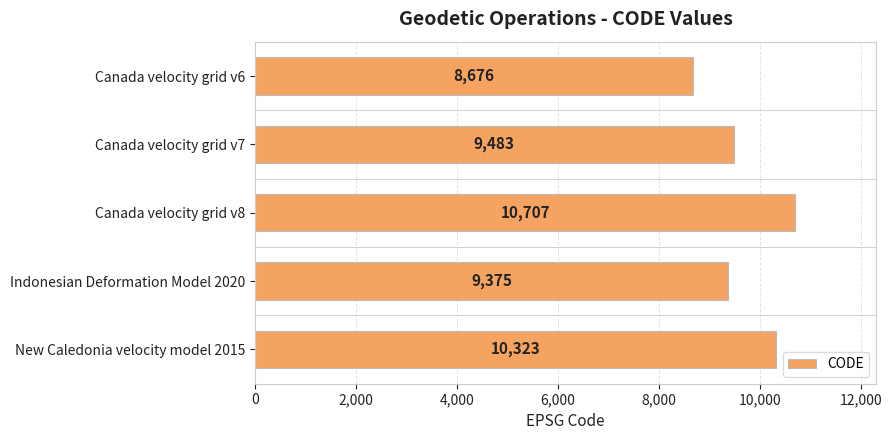

At which category does the chart reach its peak across all series?

Canada velocity grid v8